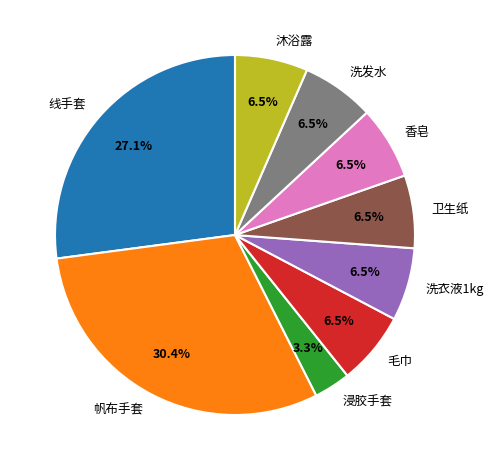

Which slice is the smallest?

浸胶手套